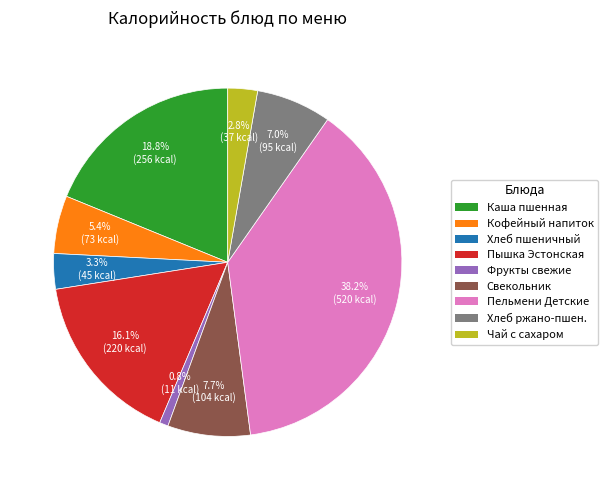

Does any single category account for the majority?

No